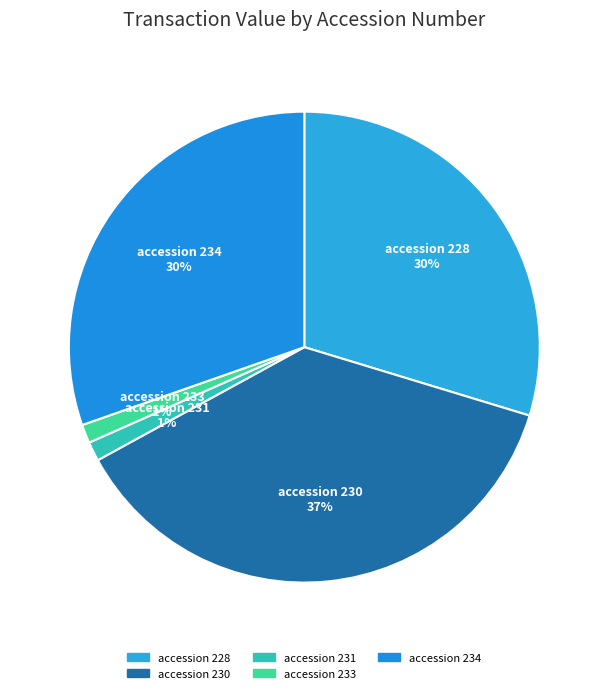

To the nearest percent, what is the difference between the largest and smallest slice percentages?

36%